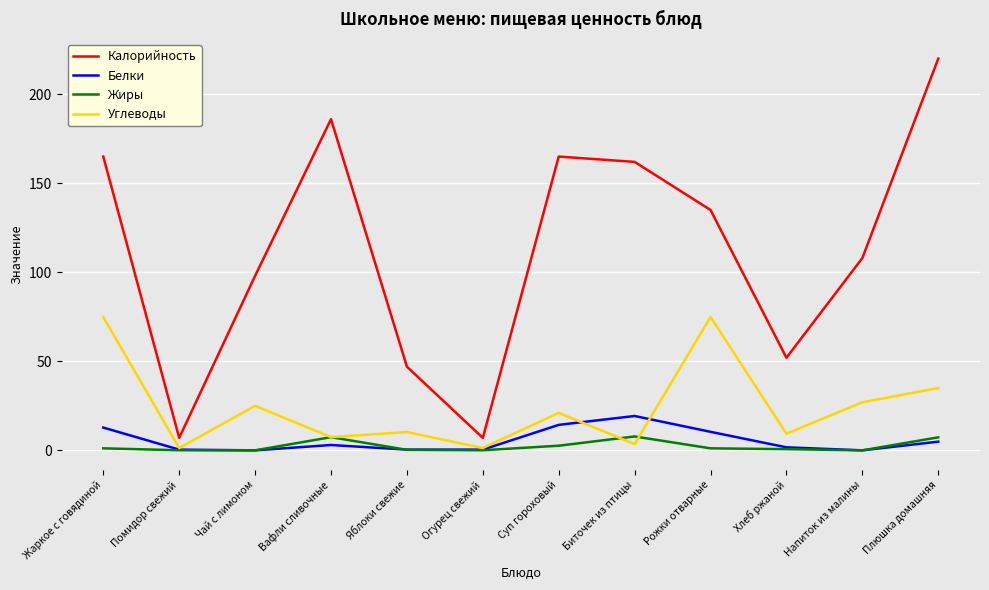

Between Жаркое с говядиной and Хлеб ржаной, which series saw the biggest shift?

Калорийность